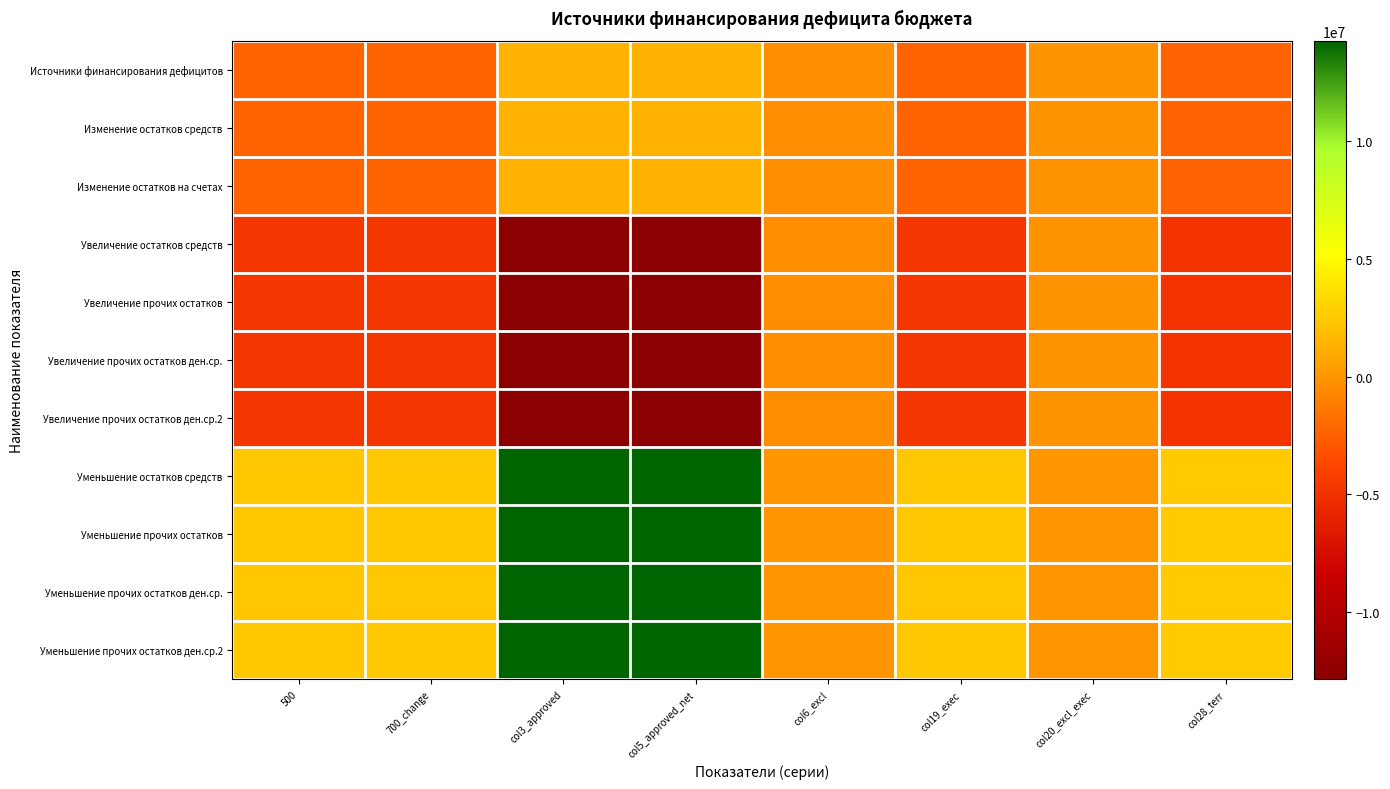

Which label corresponds to the smallest value in the chart?

col3_approved